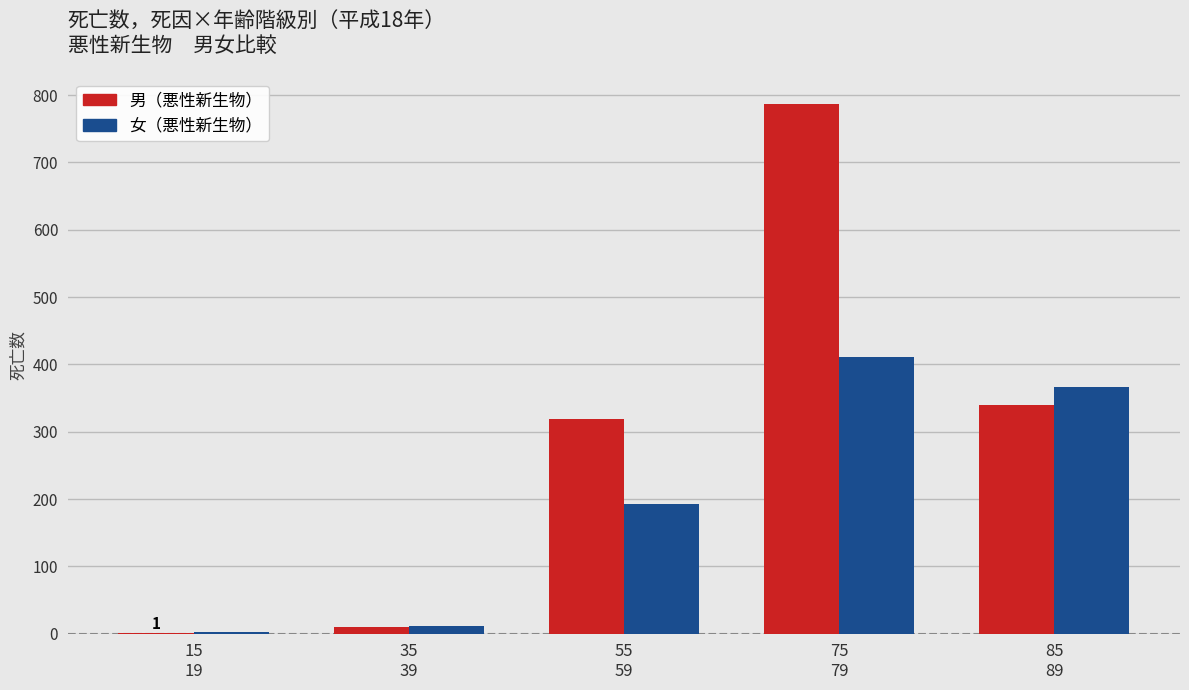

Which series changed the most between 15
19 and 35
39?

女（悪性新生物）